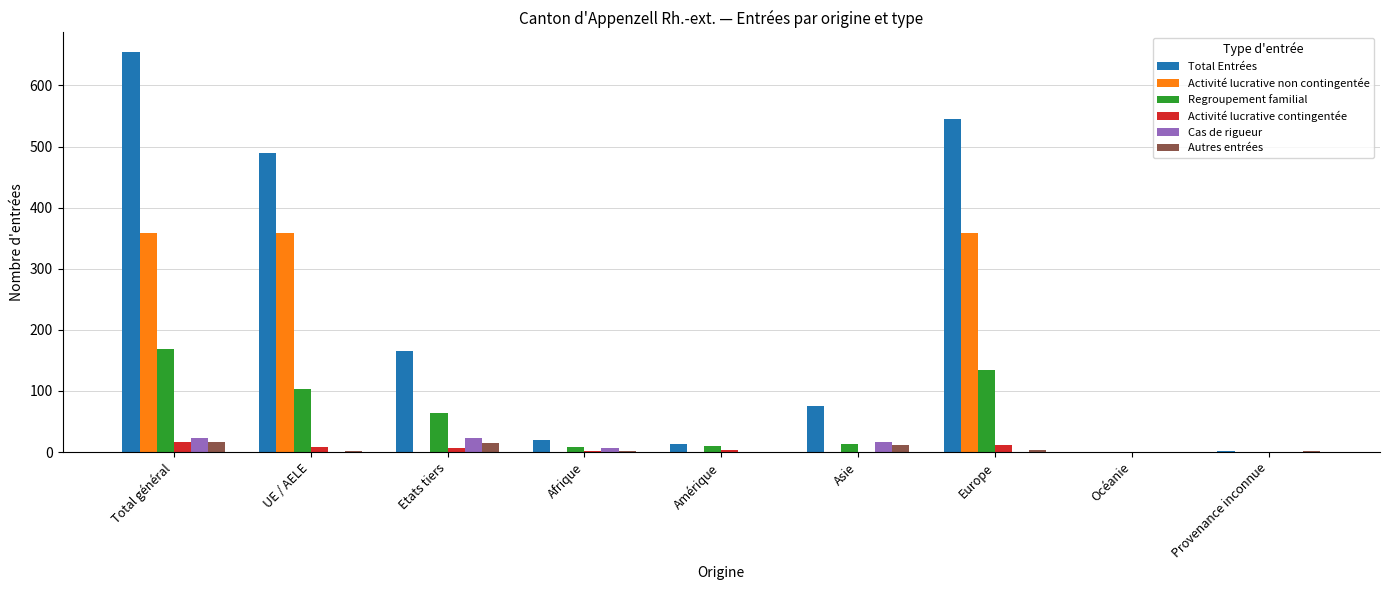

True or false: Regroupement familial has a value of 0 at Provenance inconnue.

True